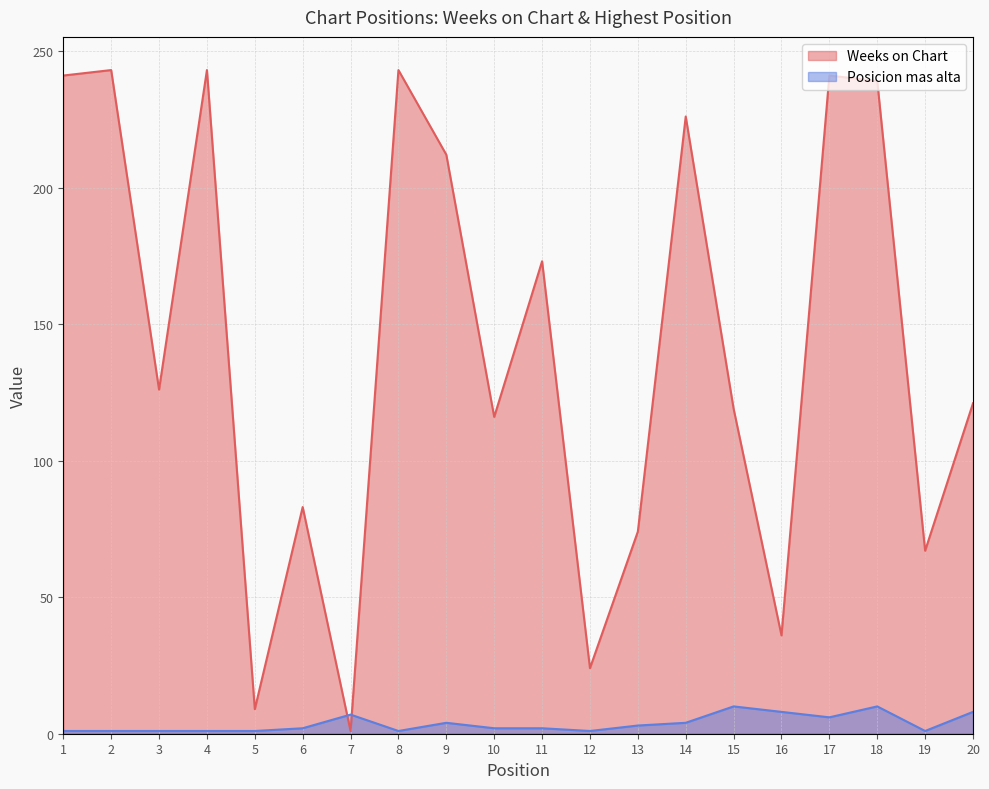

Which has a higher value, 10 or 12?

10